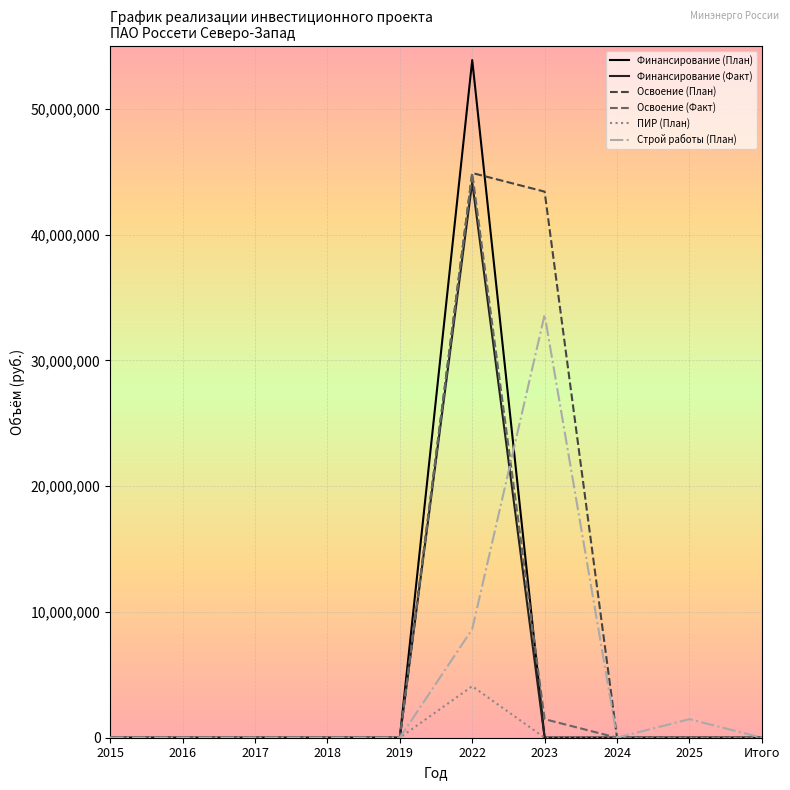

The value of Финансирование (Факт) at 2015 is 0. True or false?

True